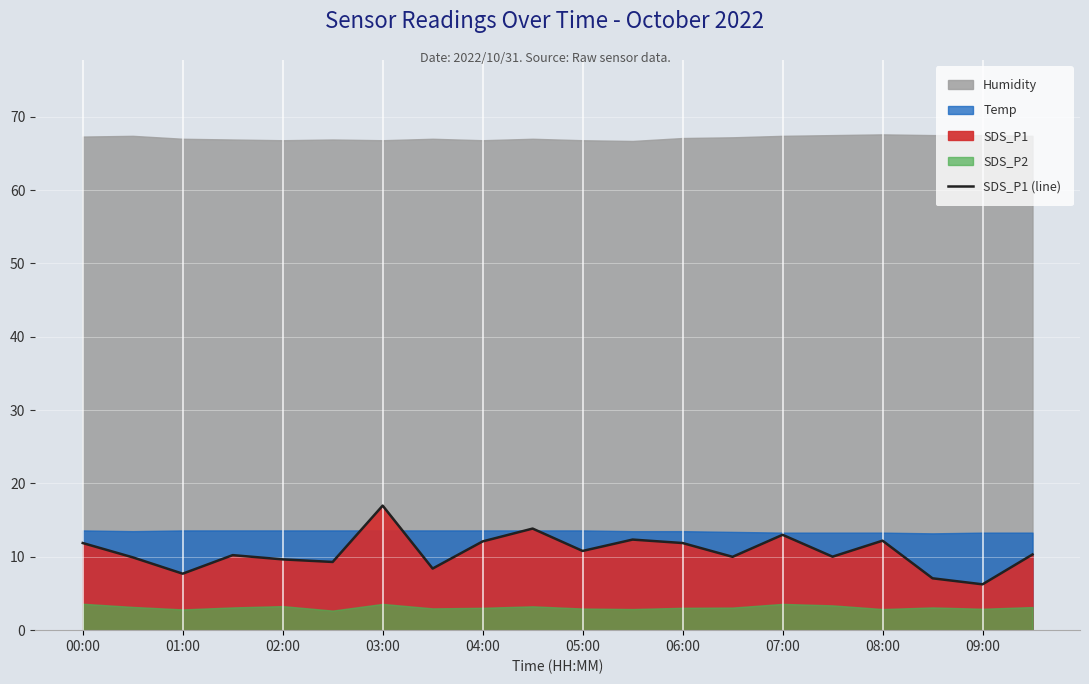

How many values are below 10?

7